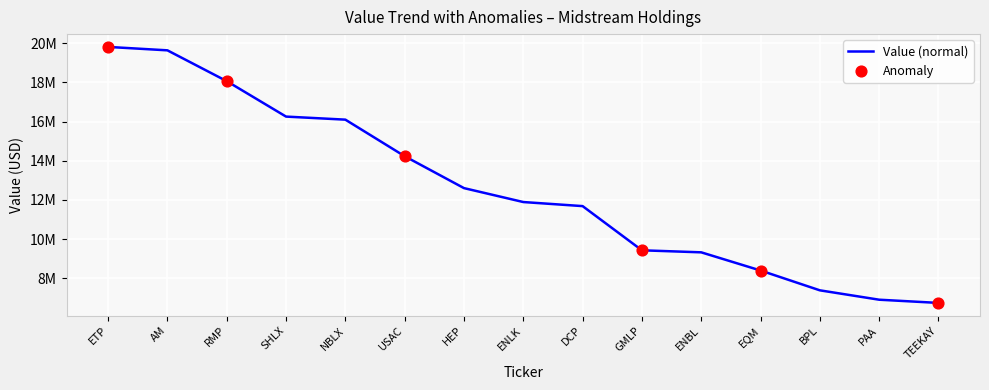

What is the change in value from AM to HEP?

-7035000